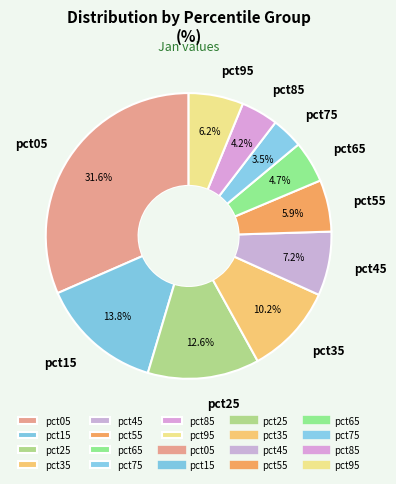

To the nearest percent, what is the average slice percentage?

10%